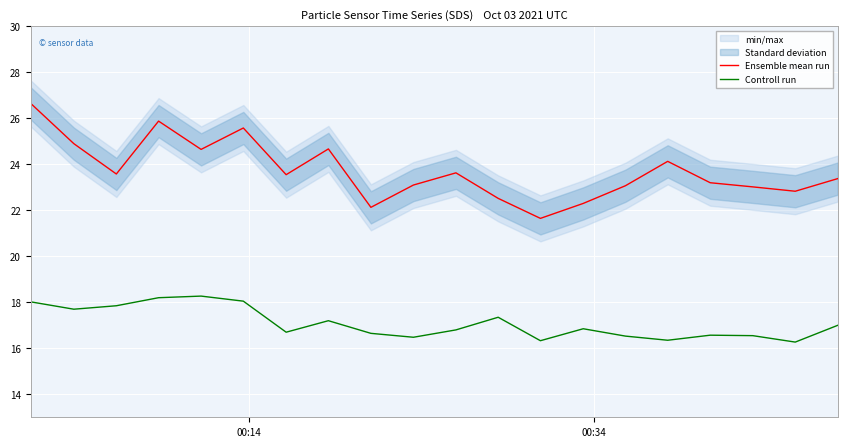

True or false: Ensemble mean run and Controll run cross at least once.

False